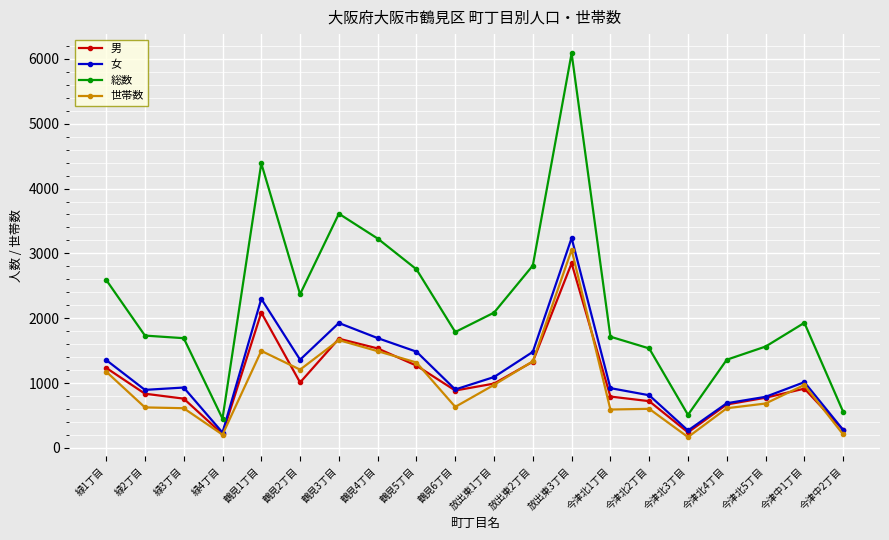

True or false: 総数 and 世帯数 intersect in this chart.

False